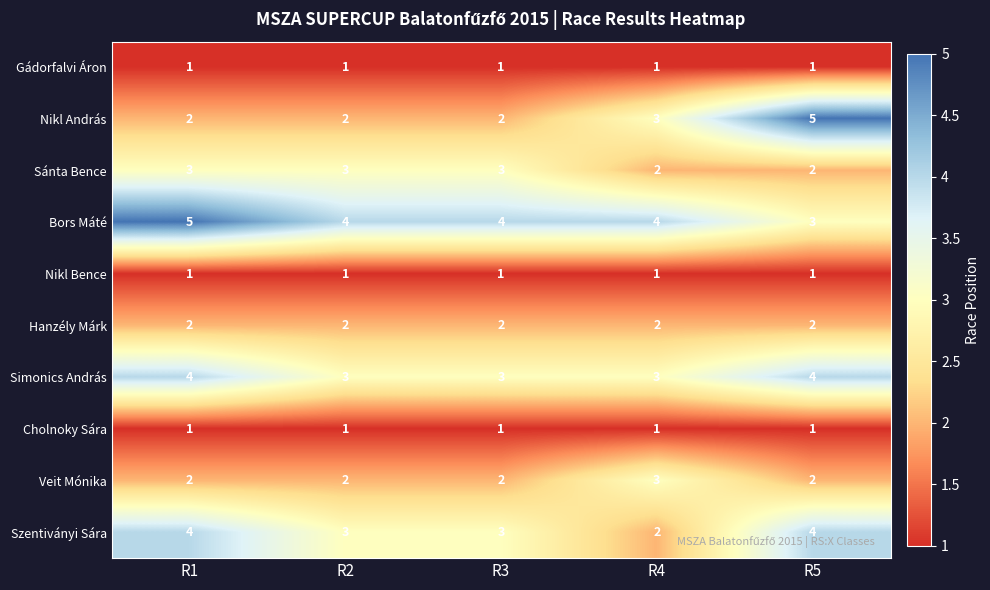

What is the total value across all series at R3?

22